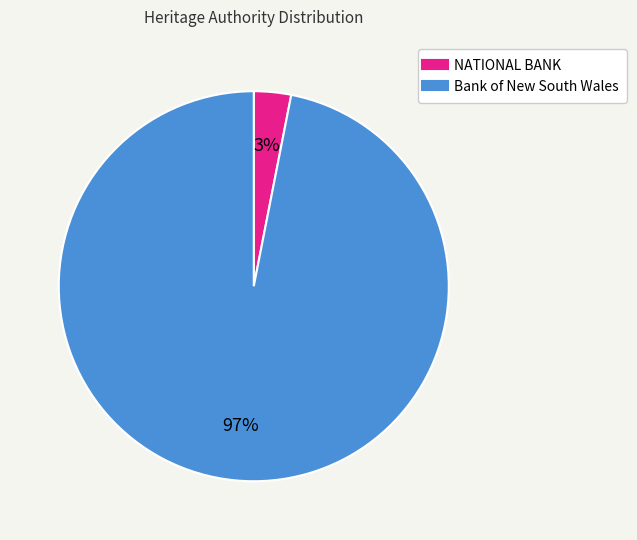

Do Bank of New South Wales and NATIONAL BANK together represent more than half of the pie?

Yes